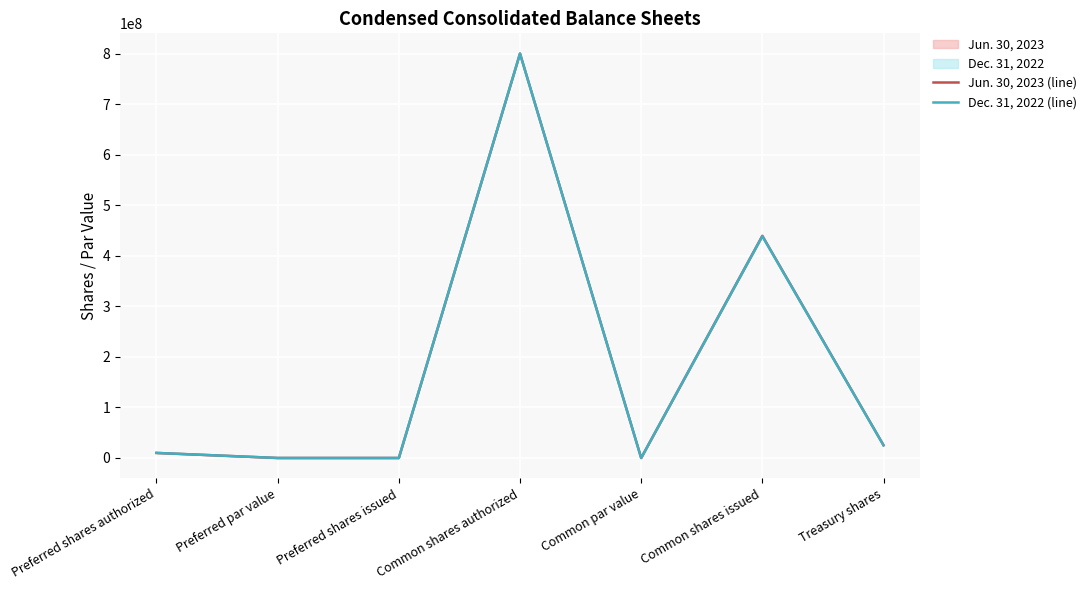

Where is the first local maximum for Dec. 31, 2022 (line)?

Common shares authorized